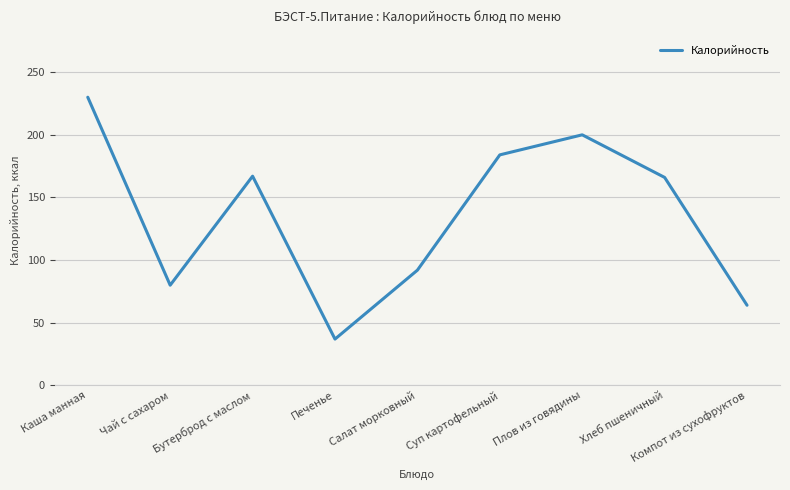

Which label corresponds to the largest value in the chart?

Каша манная